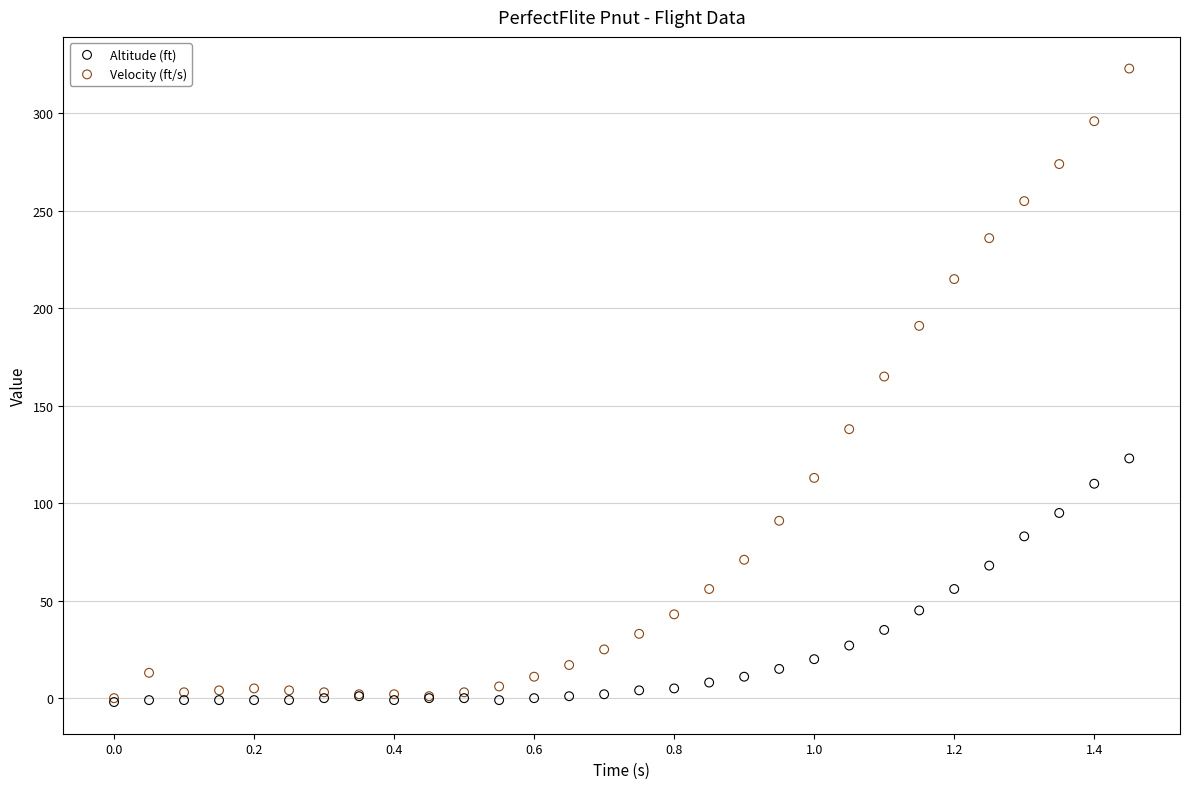

What are all the series names shown in the legend?

Altitude (ft), Velocity (ft/s)